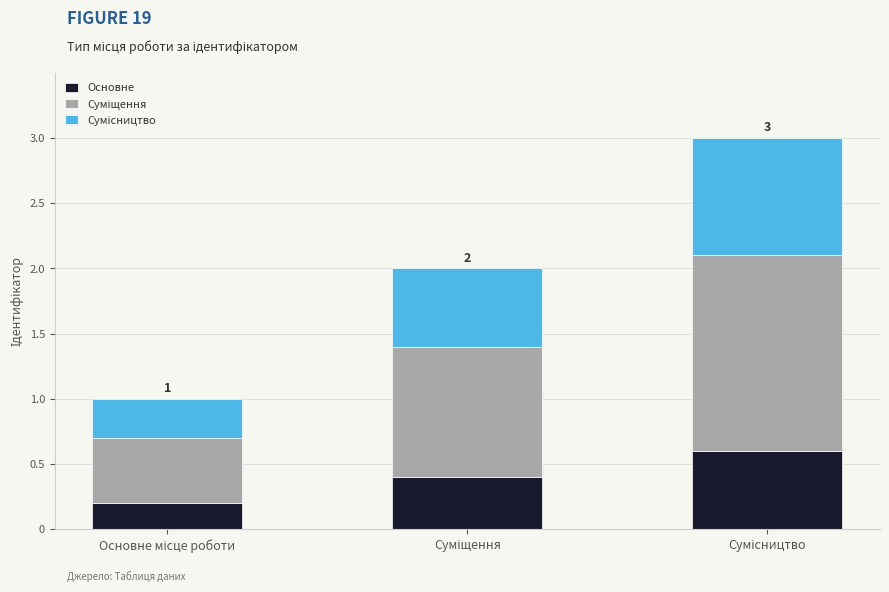

Reading left to right, transcribe the values for Основне.

0.2	0.4	0.6